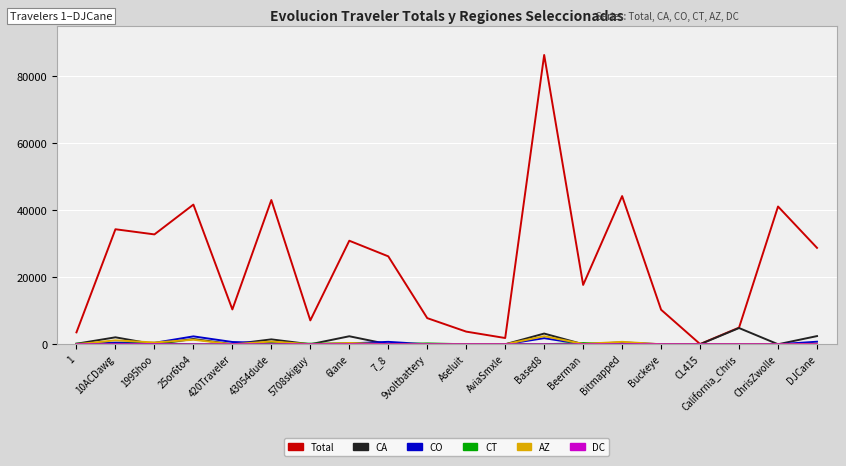

At which category is the sum across all series the highest?

Based8